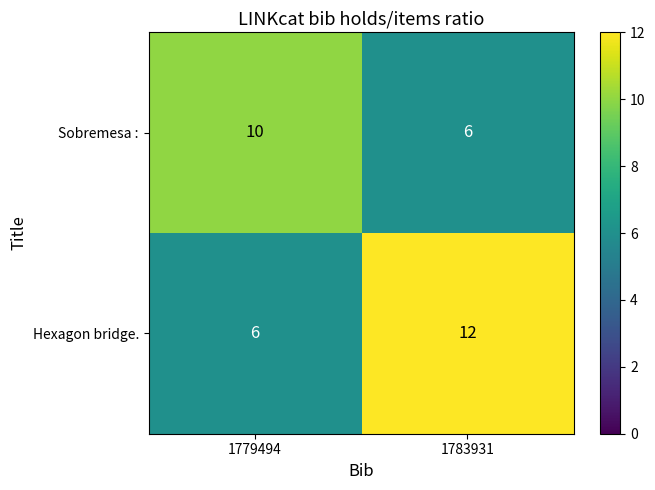

Rank the series by their average value, from highest to lowest.

Hexagon bridge., Sobremesa :